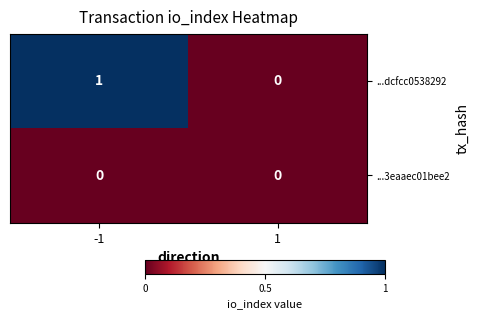

Rank the series by their average value, from lowest to highest.

...3eaaec01bee2, ...dcfcc0538292